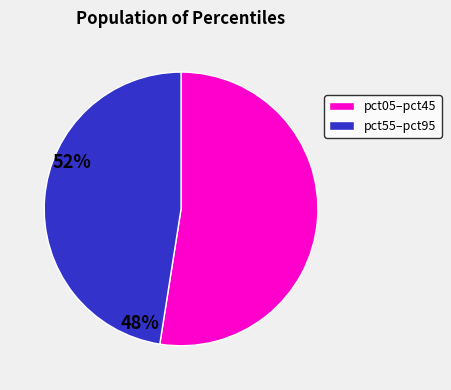

Is there a majority slice in this chart?

Yes